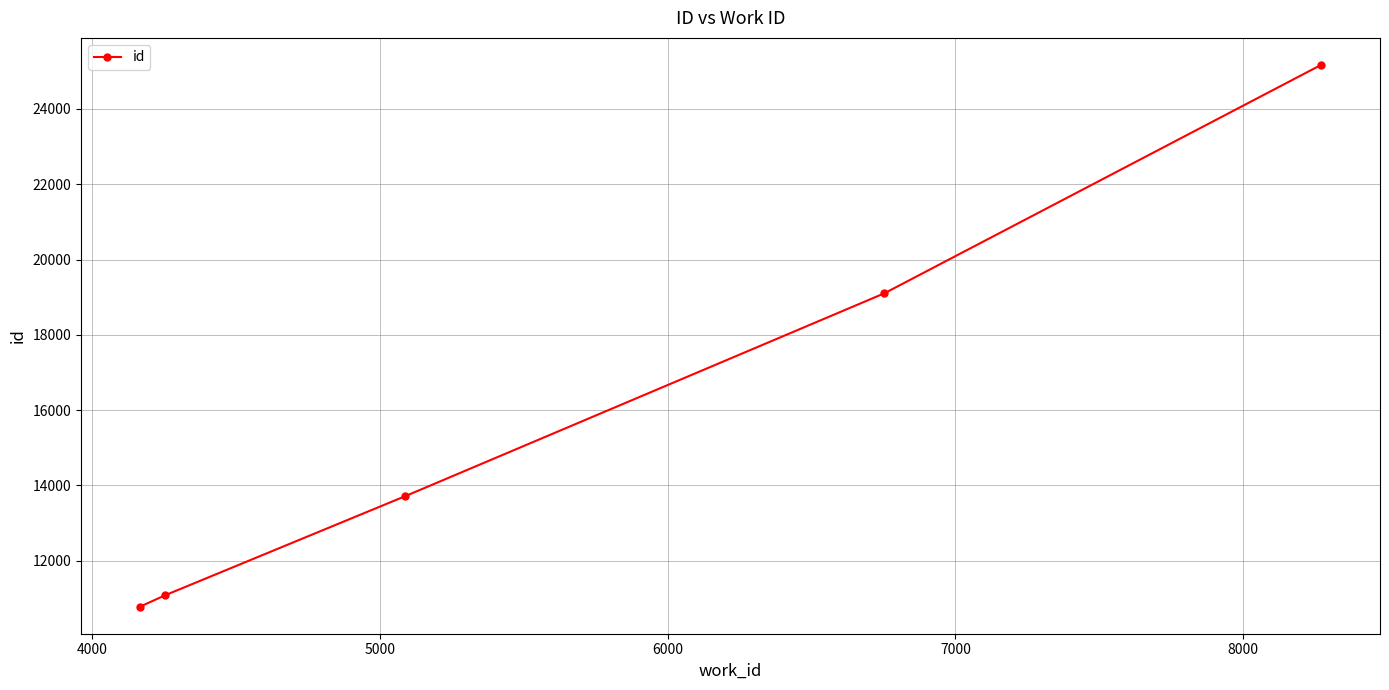

True or false: the data has more than 0 interior local peaks.

False